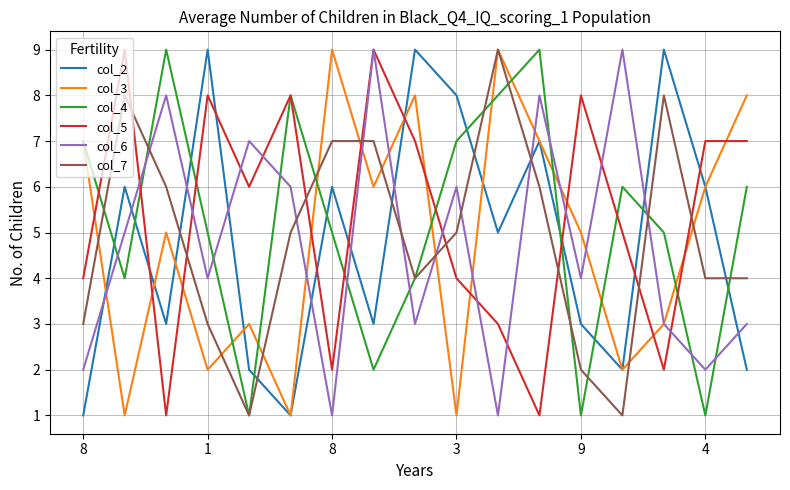

How many col_3 values are between 2 and 7?

10